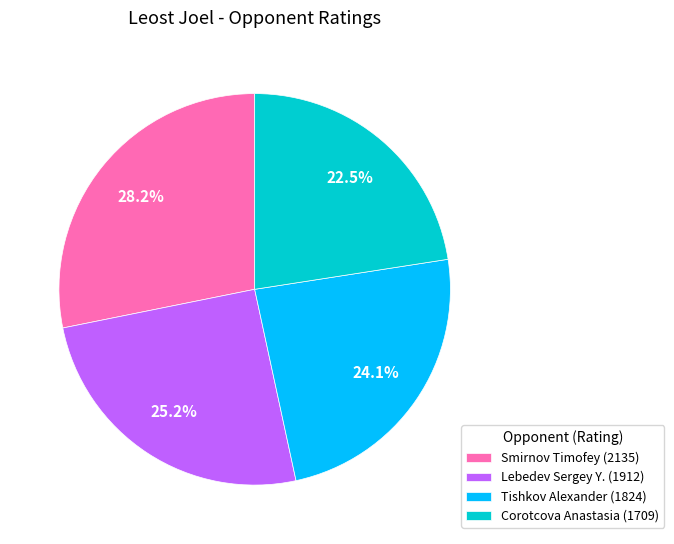

How many slices are in this pie chart?

4